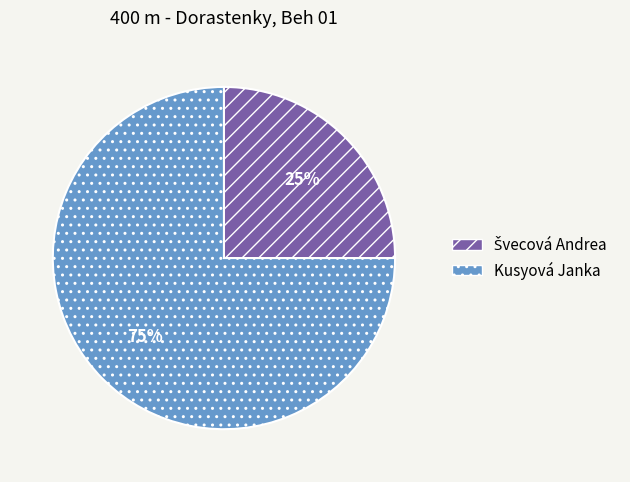

To the nearest percent, what is the average slice percentage?

50%